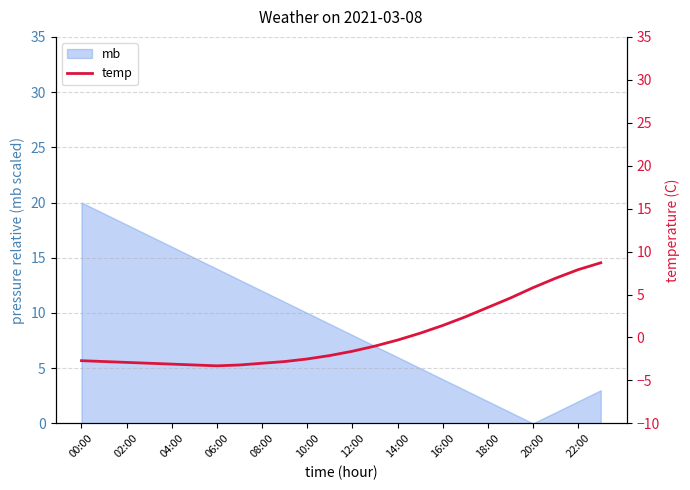

True or false: mb has a value of 14.0 at 06:00.

True